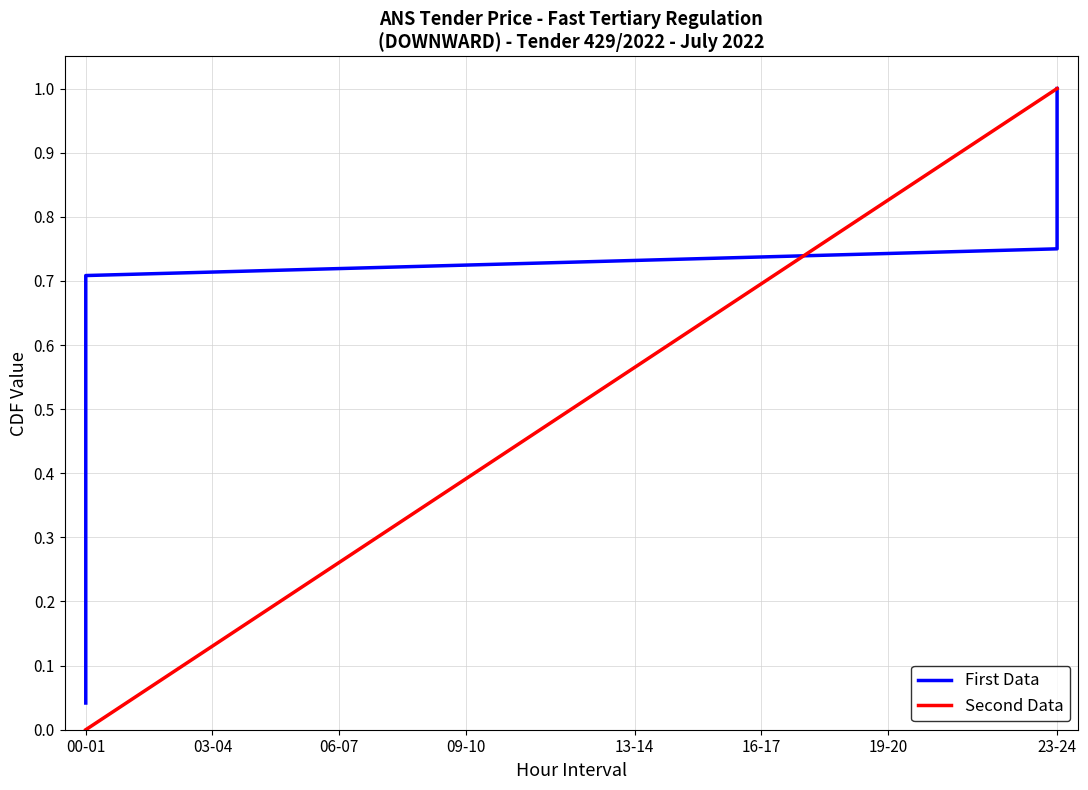

The value of Second Data at 00-01 is 0.0. True or false?

True